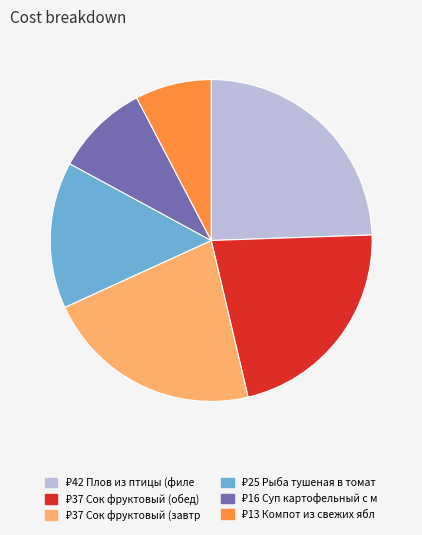

Does any single category account for the majority?

No